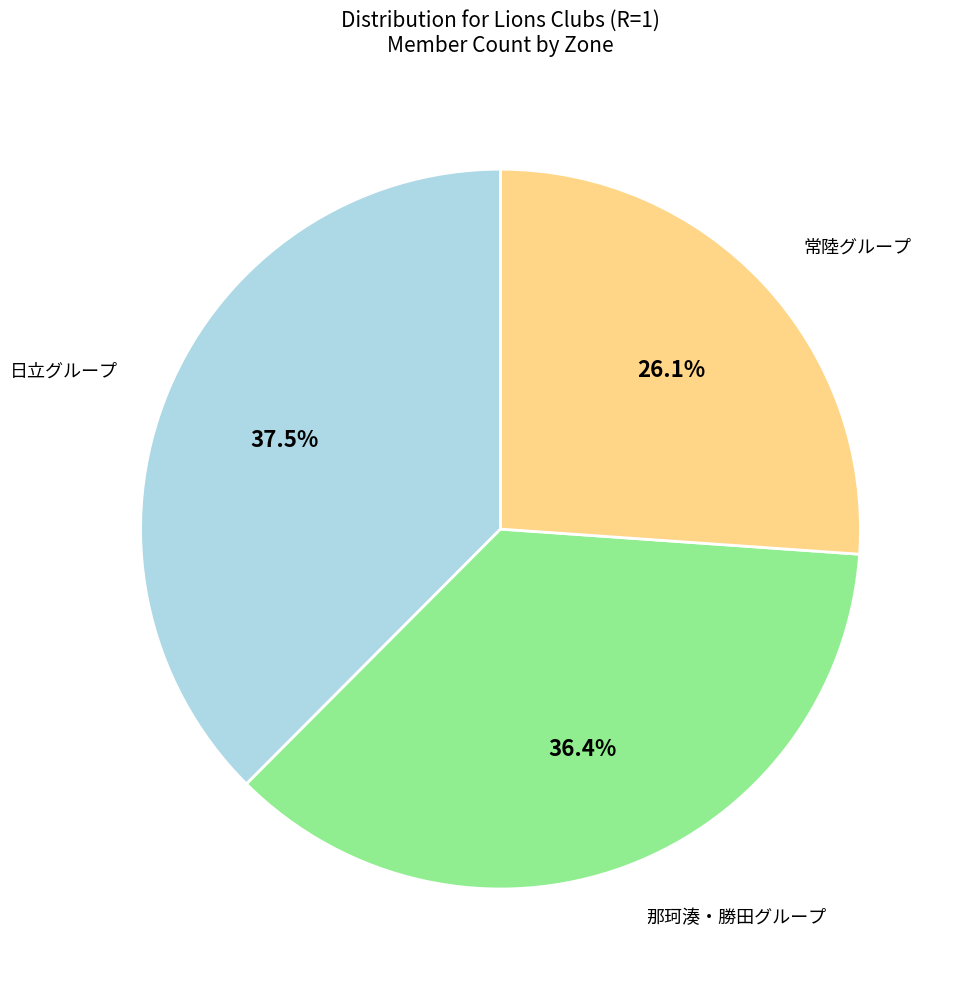

Rank the categories by value from highest to lowest.

日立グループ, 那珂湊・勝田グループ, 常陸グループ